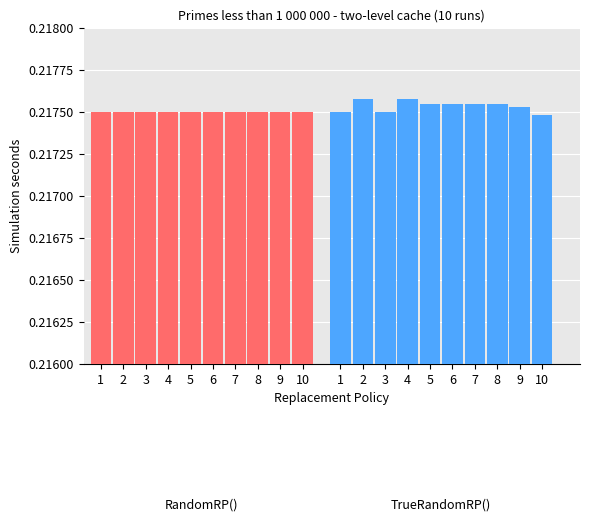

At 2, list the series in order from smallest to largest.

RandomRP(), TrueRandomRP()